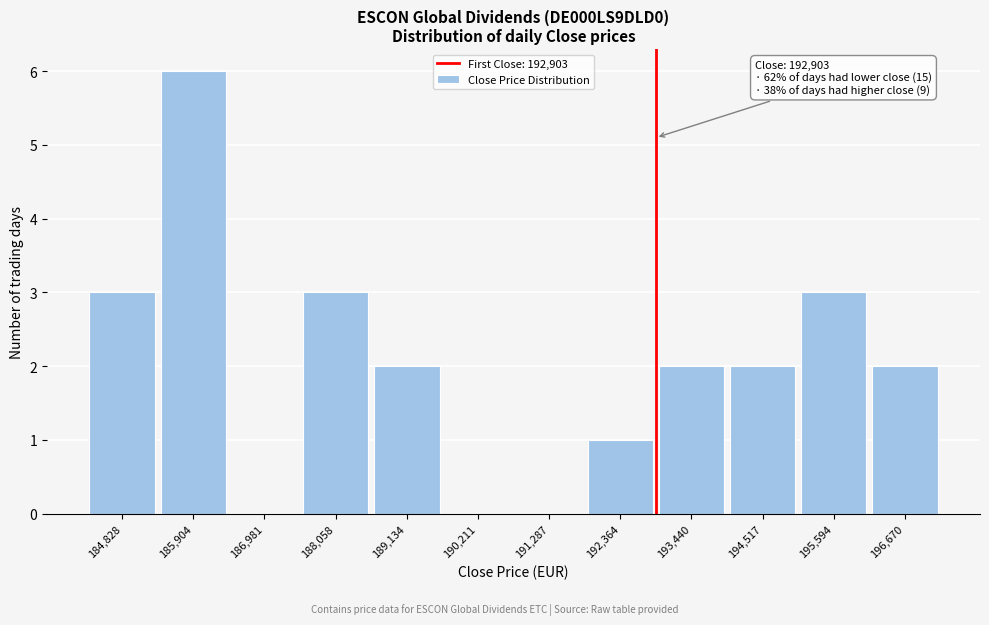

Which range on the x-axis has the tallest bar?

185400 to 186400